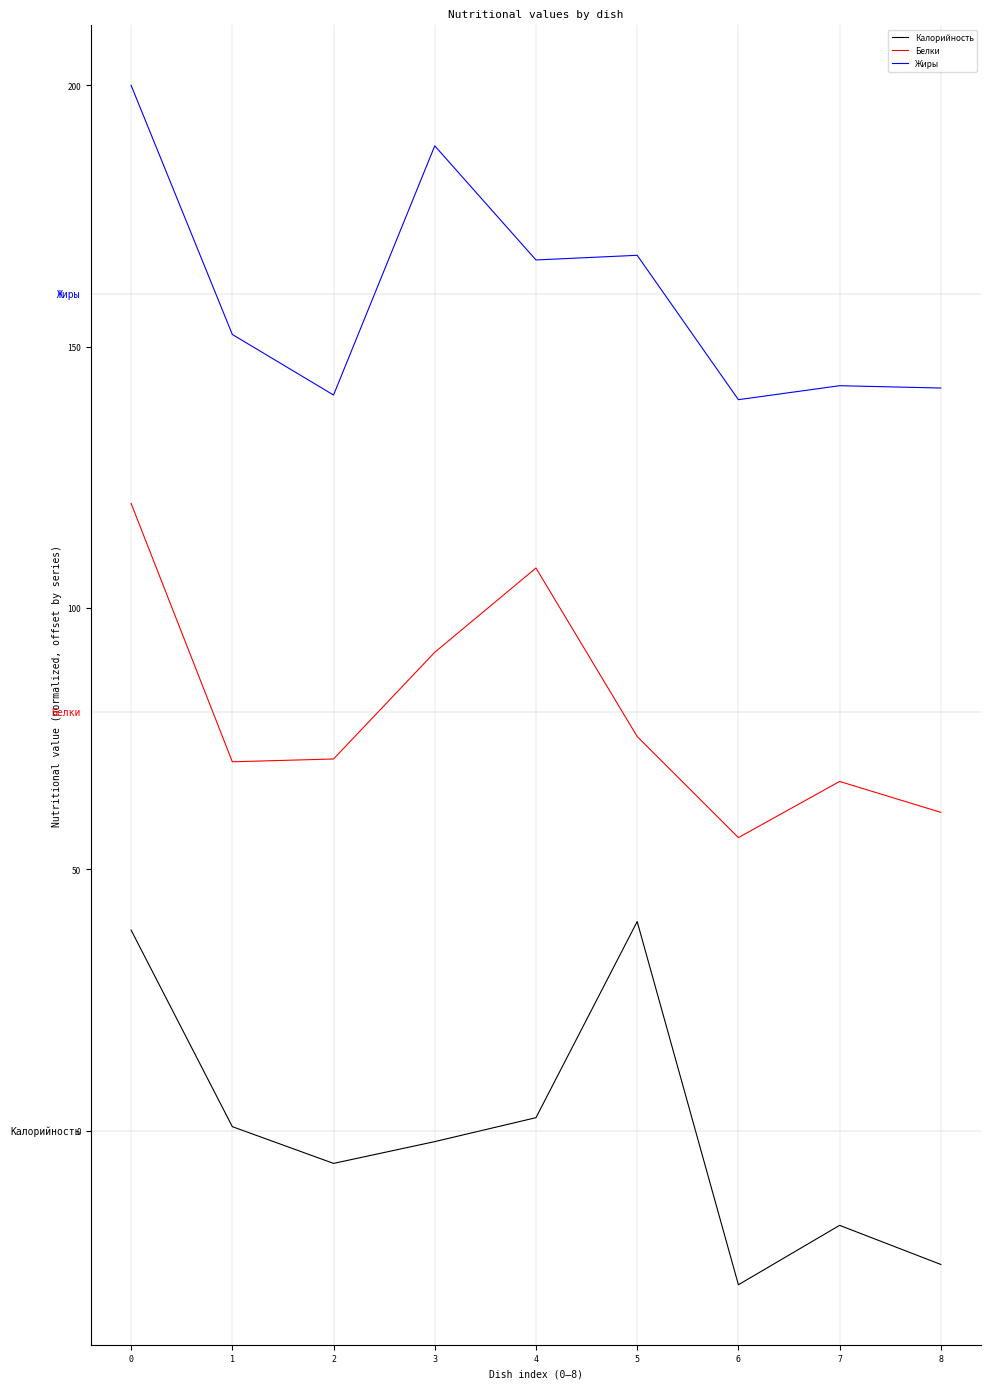

Which series has the largest total across all categories?

Жиры